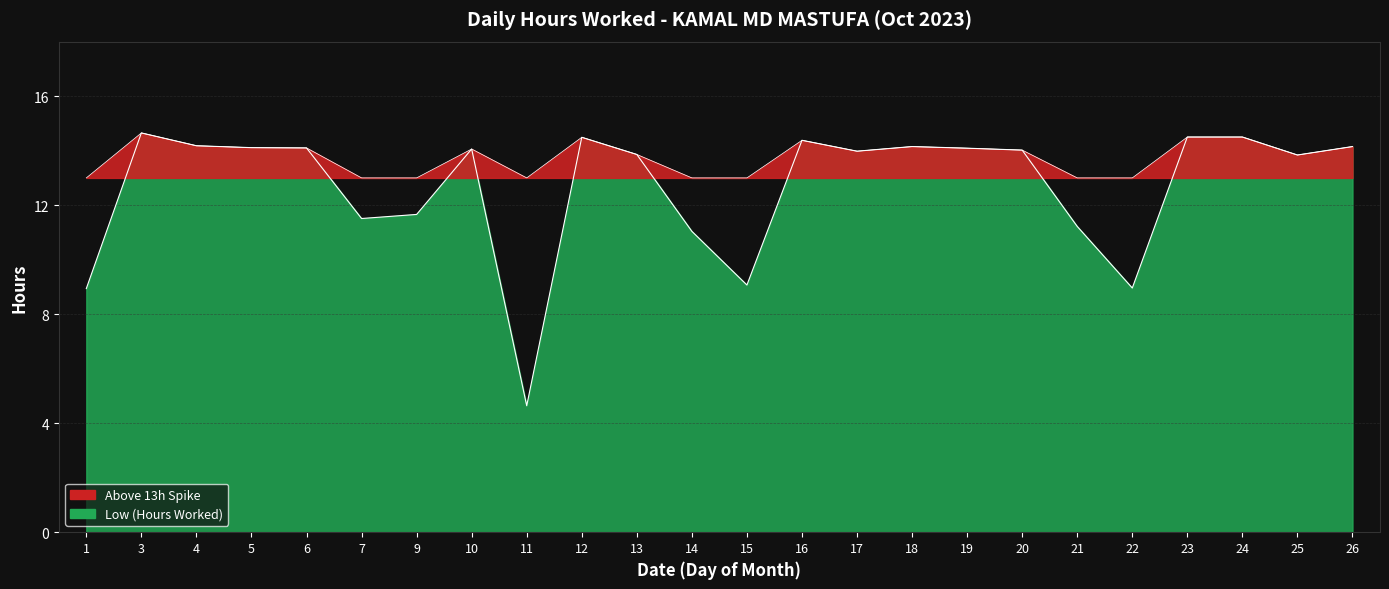

True or false: there are more than 1 points higher than both neighbors.

True